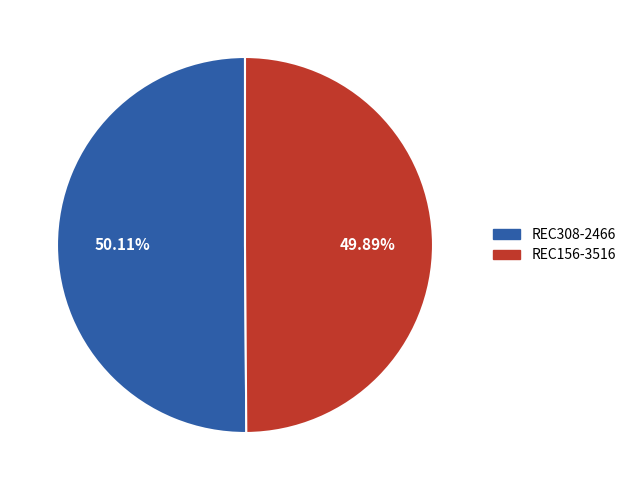

What is the total percentage of REC308-2466 and REC156-3516?

100.0%